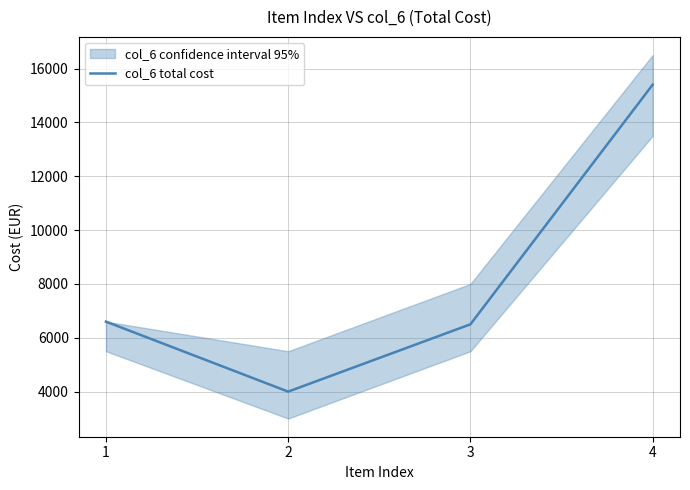

What is the value of the 2nd point from the left?

4000